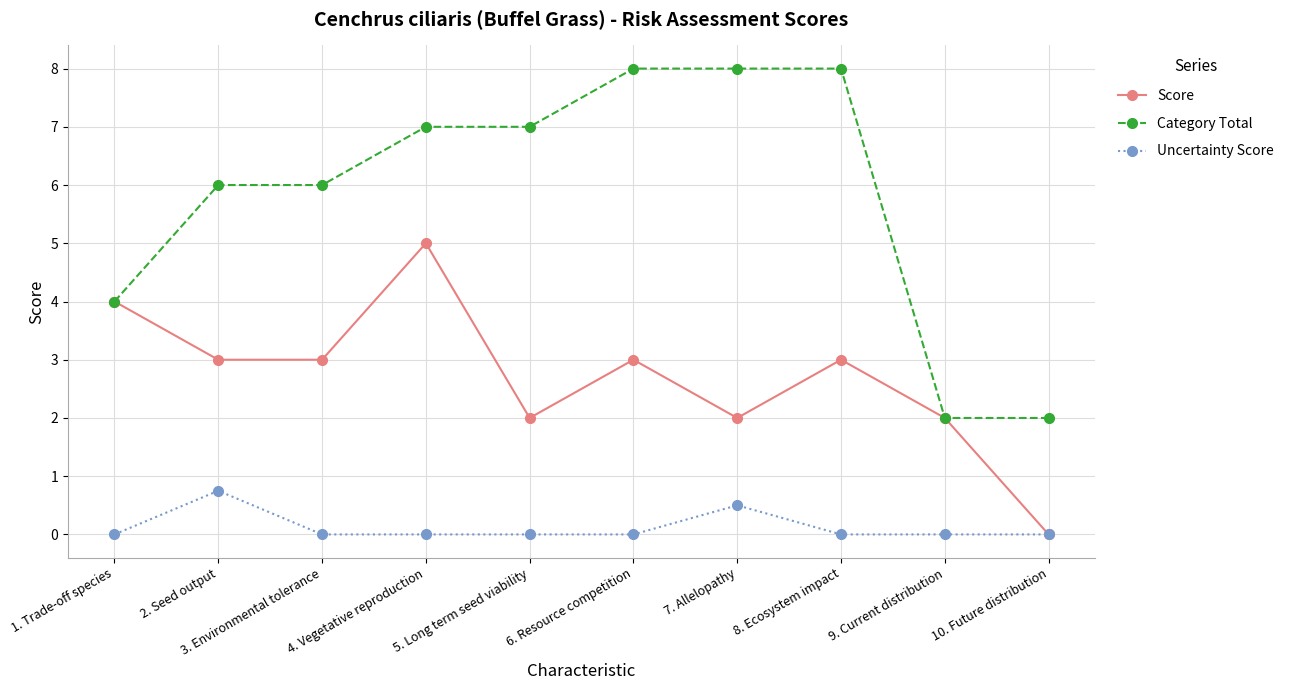

What is the value of the Category Total point at the 2nd from the left?

6.0